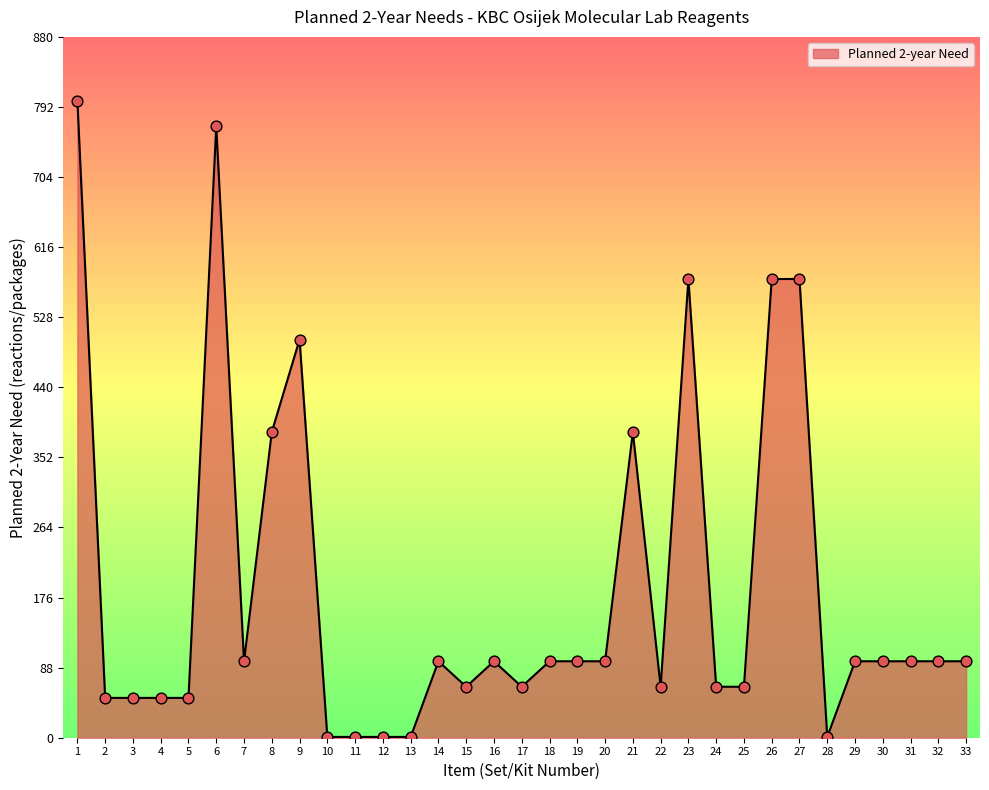

What is the change in value from 1 to 22?

-736